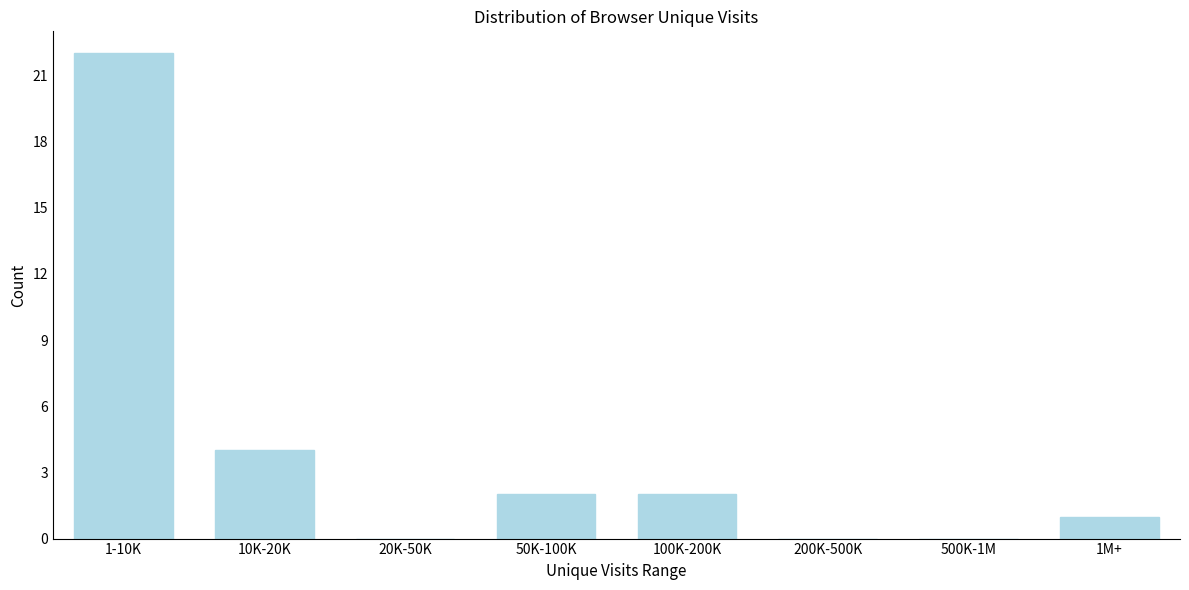

Reading left to right, transcribe all the data shown in this chart.

1-10K=22	10K-20K=4	20K-50K=0	50K-100K=2	100K-200K=2	200K-500K=0	500K-1M=0	1M+=1